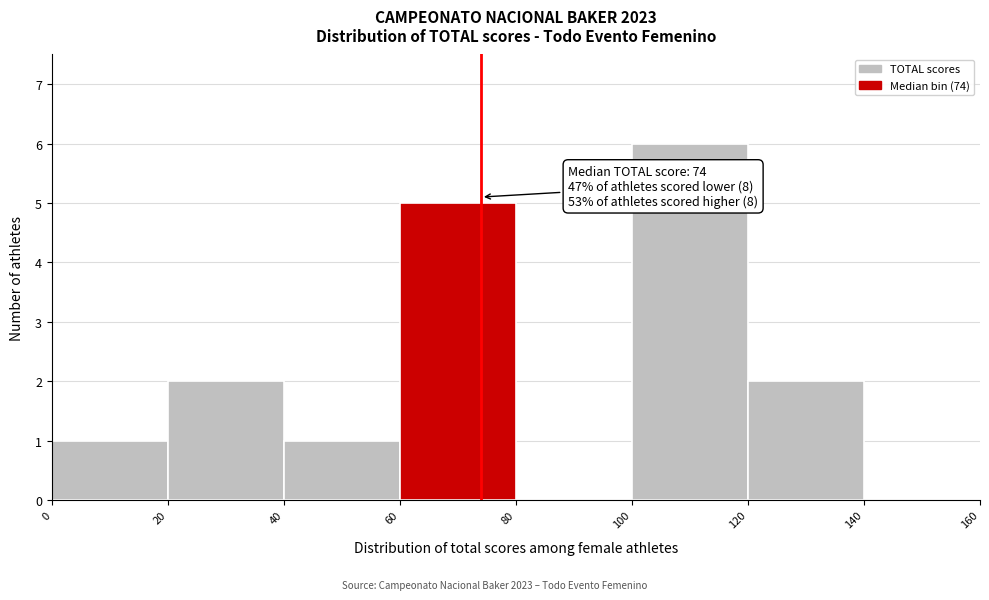

Over which range of the x-axis is the bar tallest?

100 to 120